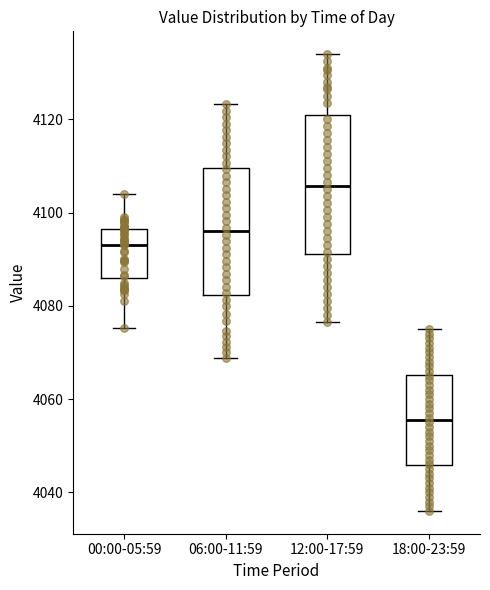

Reading left to right, read every box against the y-axis: the position of its median line, the range the box covers, and the ends of its whiskers. The values are not printed on the chart, so give them approximately, as read against the axis.

00:00-05:59: median 4094, box 4086 to 4096, whiskers 4076 to 4104
06:00-11:59: median 4096, box 4082 to 4110, whiskers 4068 to 4124
12:00-17:59: median 4106, box 4092 to 4120, whiskers 4076 to 4134
18:00-23:59: median 4056, box 4046 to 4066, whiskers 4036 to 4076